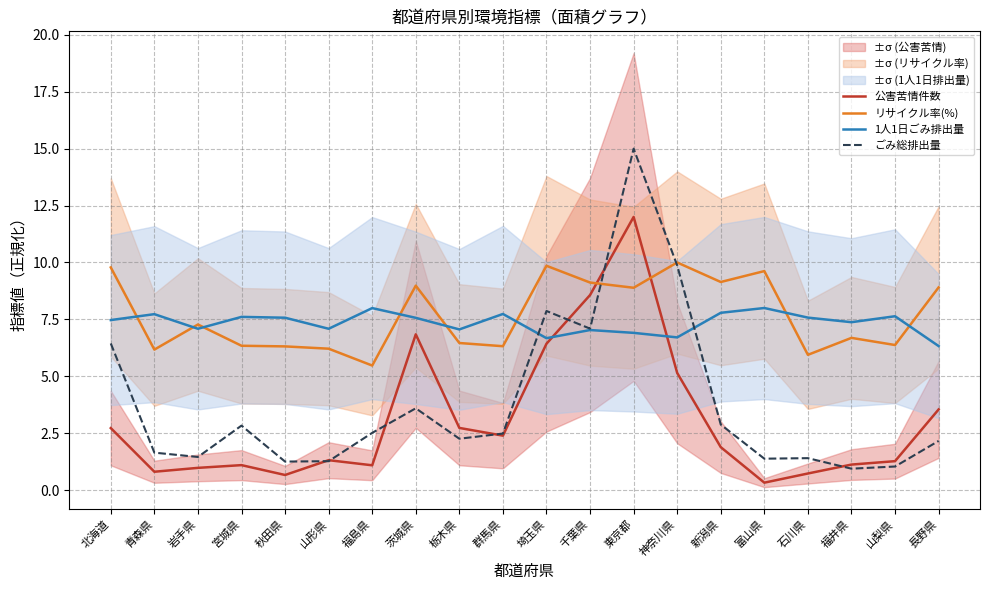

How many lines are shown in the chart?

4